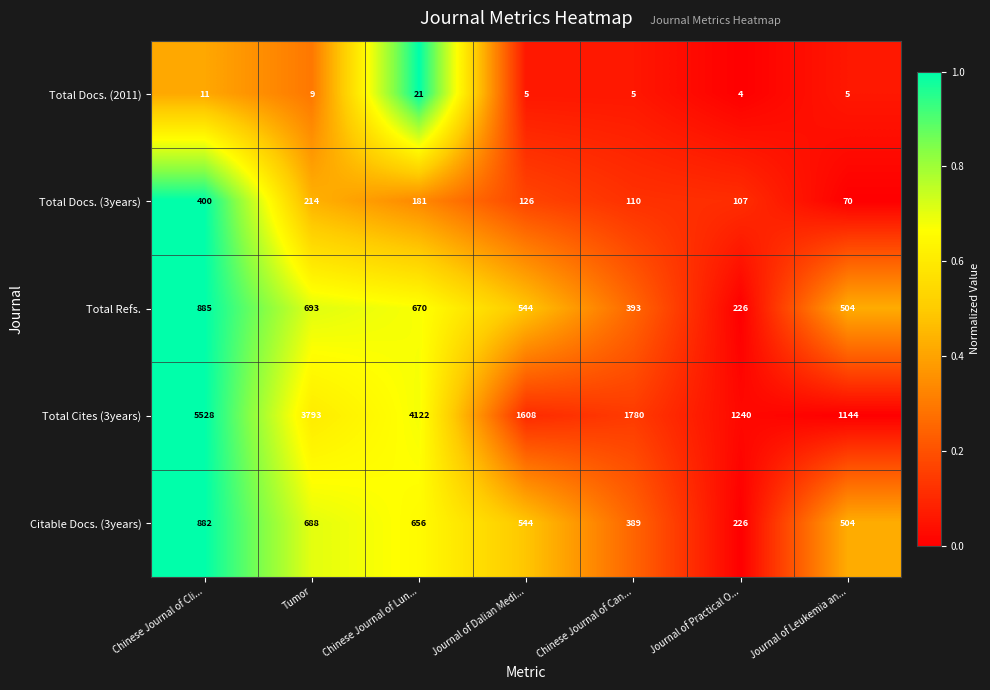

Which series has the largest total across all categories?

Total Cites (3years)